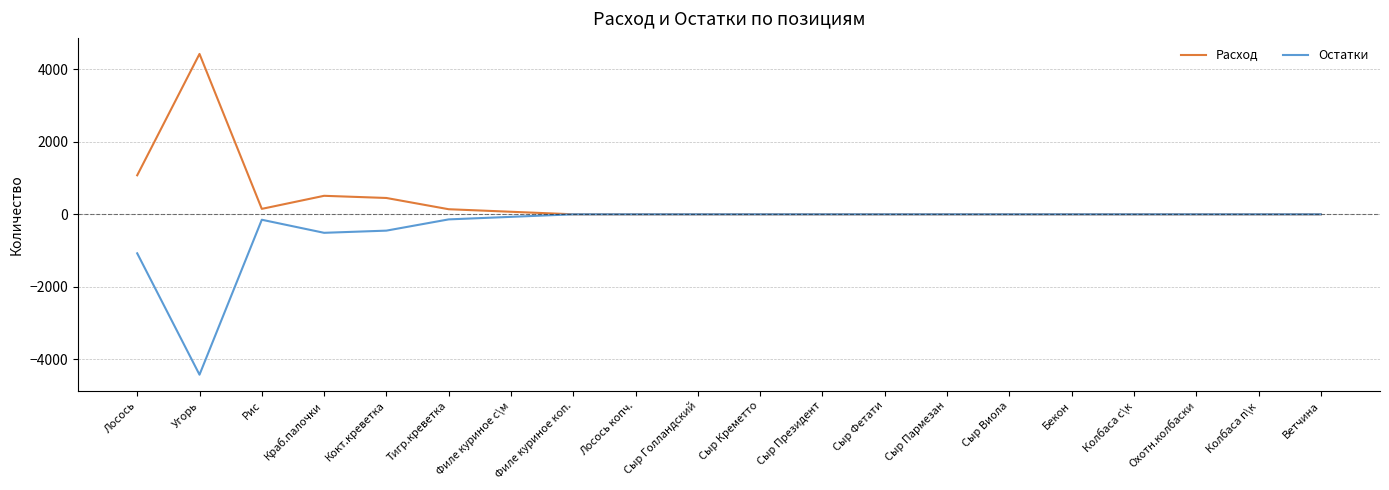

What is the average value of the Расход series?

341